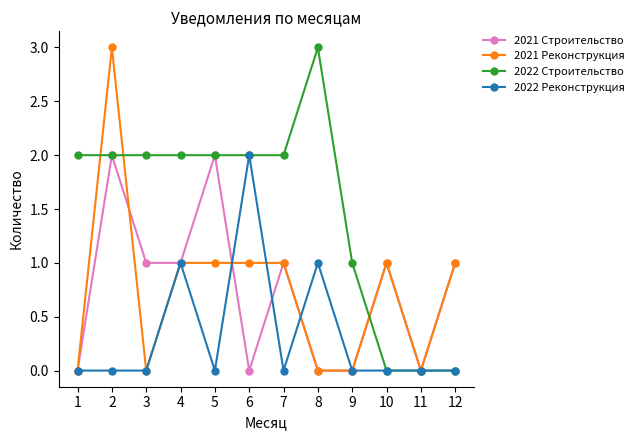

Between 2 and 5, which series saw the biggest shift?

2021 Реконструкция